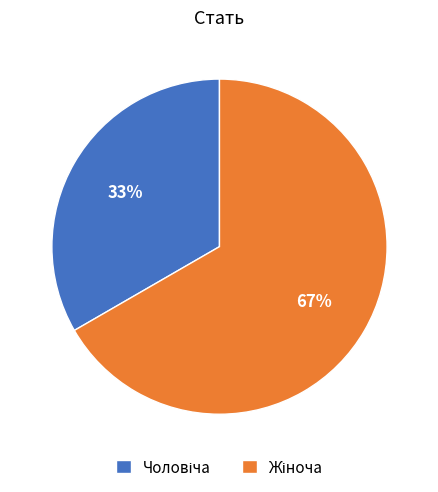

Is there any slice that represents more than half of the pie?

Yes